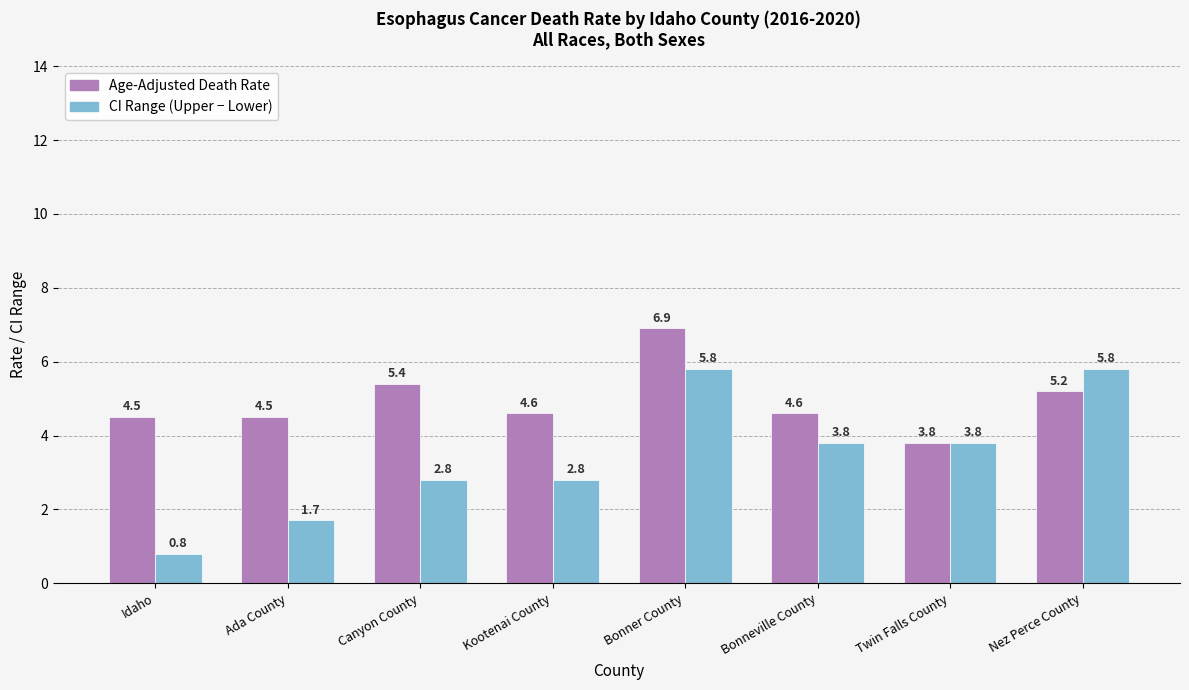

What is the spread (max minus min) of values at Bonner County?

1.1